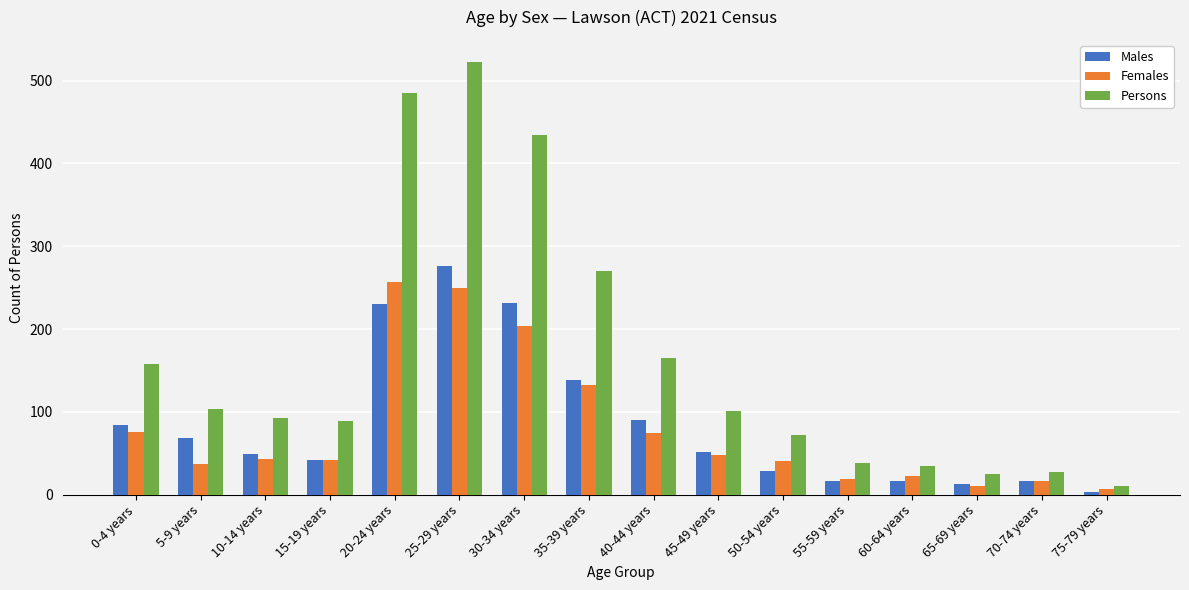

What is the difference between the maximum and minimum values in the Persons series?

513